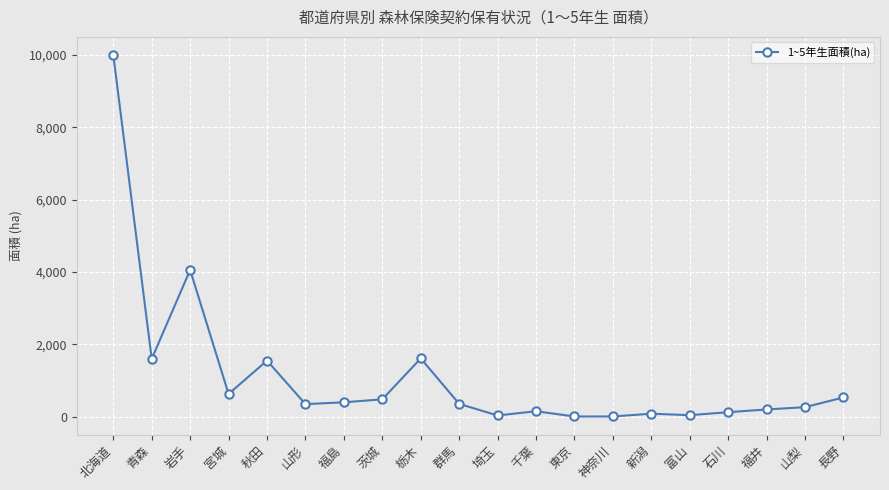

What is the value of the 5th point from the left?

1549.8